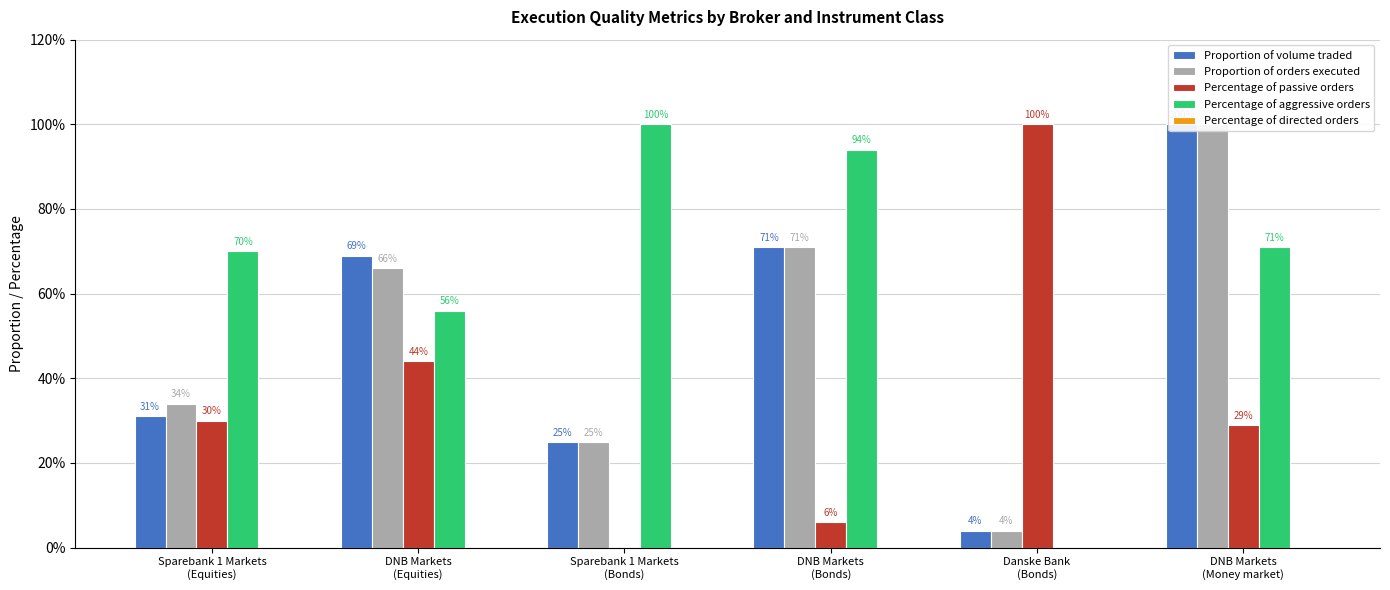

Is the value of Proportion of volume traded at Sparebank 1 Markets
(Bonds) greater than the value of Percentage of aggressive orders at Danske Bank
(Bonds)?

Yes